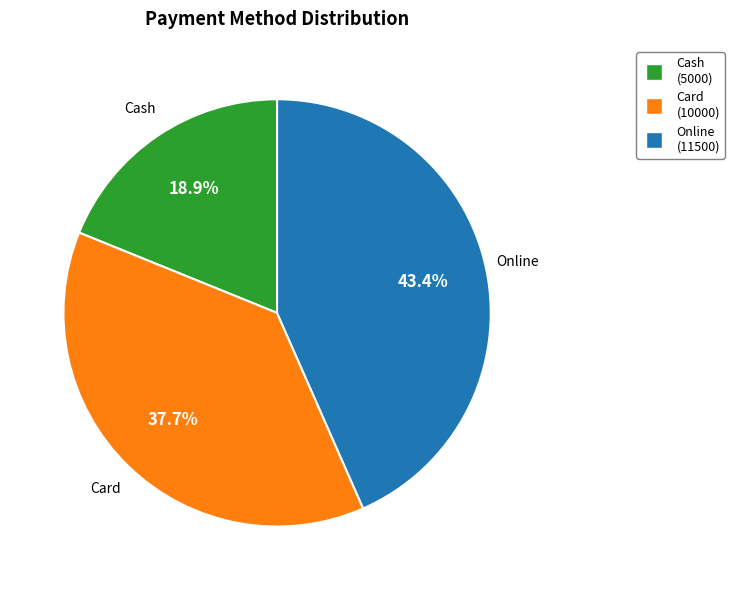

Count the number of slices in the pie.

3